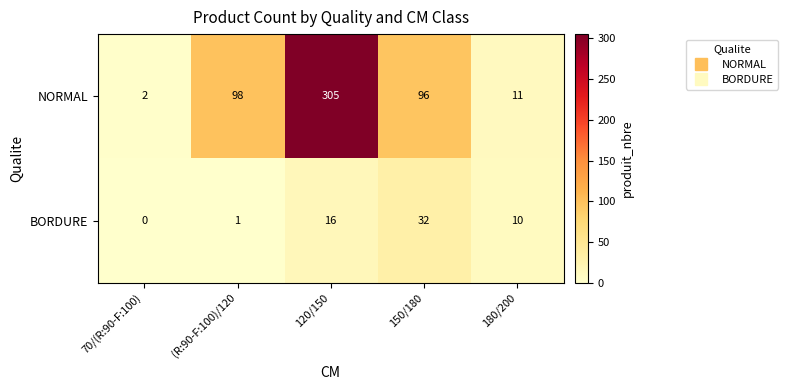

What is the spread (max minus min) of values at 150/180?

64